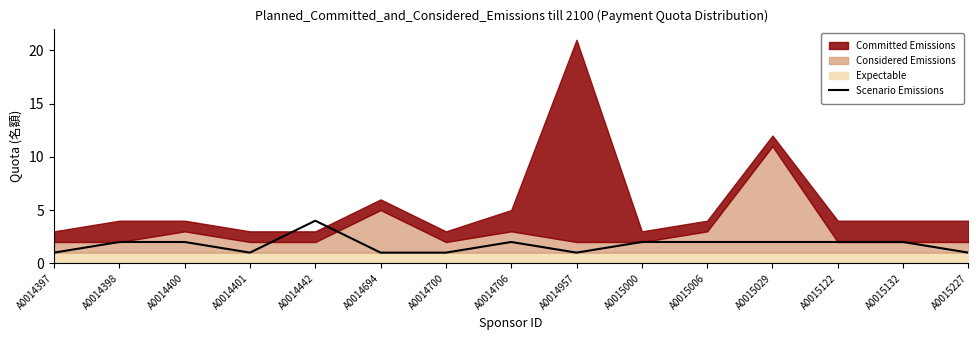

What value does the data have at A0015000?

2